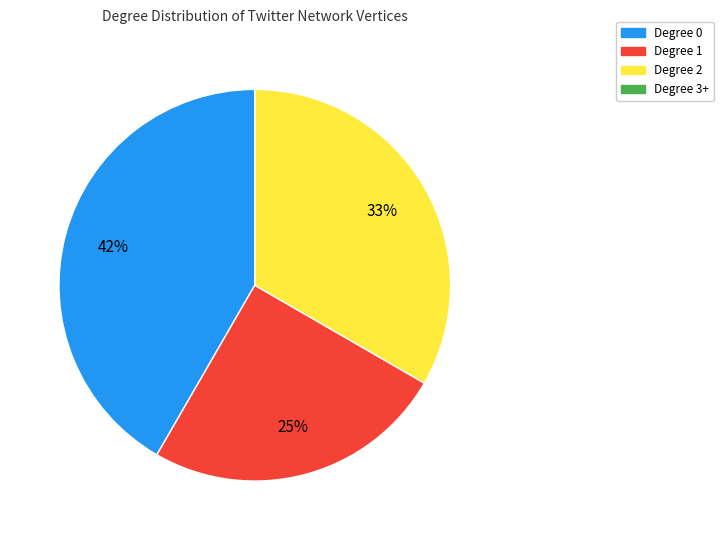

Is there a majority slice in this chart?

No